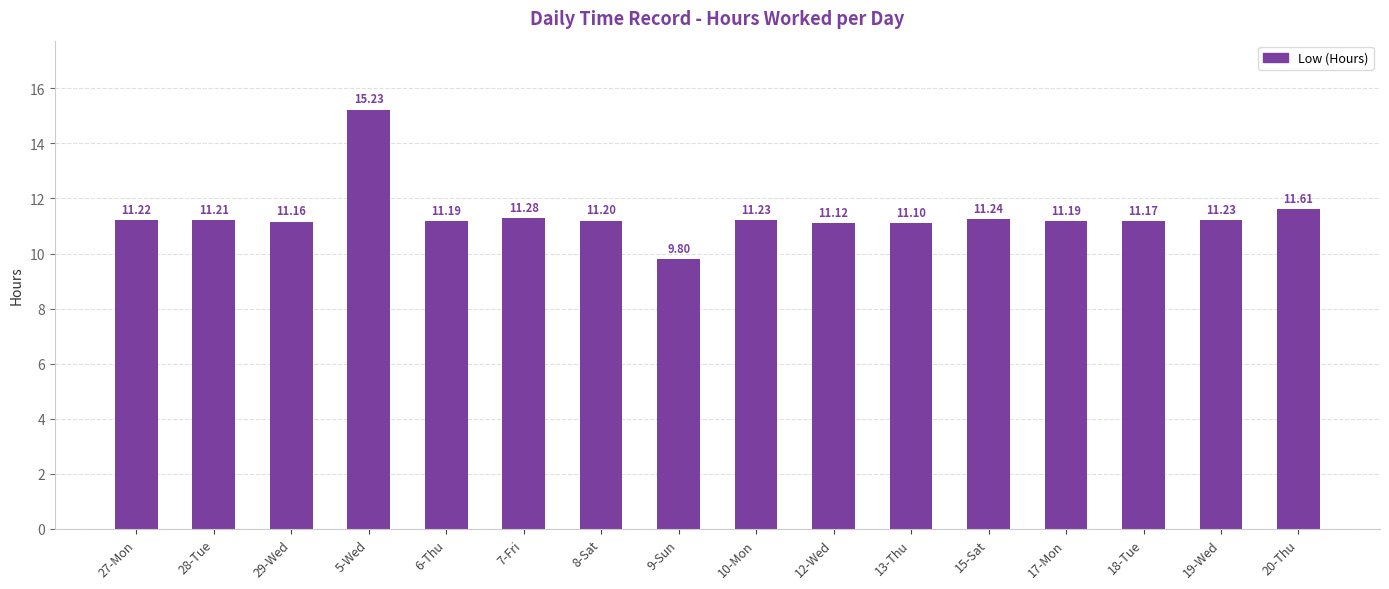

Read the value at 17-Mon.

11.2